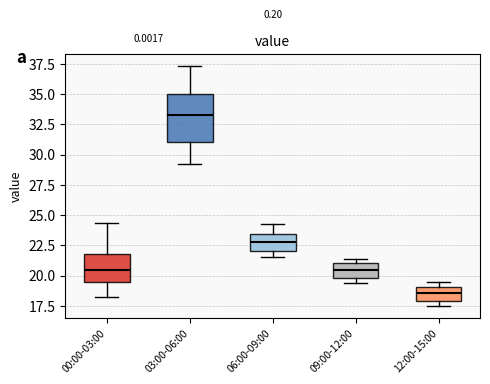

Reading left to right, transcribe this box plot: for each box, give where its median line is, the range the box spans, and where its two whiskers end, as read against the y-axis. The values are not printed on the chart, so give them approximately, as read against the axis.

00:00-03:00: median 20.5, box 19.5 to 22.0, whiskers 18.0 to 24.5
03:00-06:00: median 33.5, box 31.0 to 35.0, whiskers 29.0 to 37.5
06:00-09:00: median 23.0, box 22.0 to 23.5, whiskers 21.5 to 24.5
09:00-12:00: median 20.5, box 20.0 to 21.0, whiskers 19.5 to 21.5
12:00-15:00: median 18.5, box 18.0 to 19.0, whiskers 17.5 to 19.5